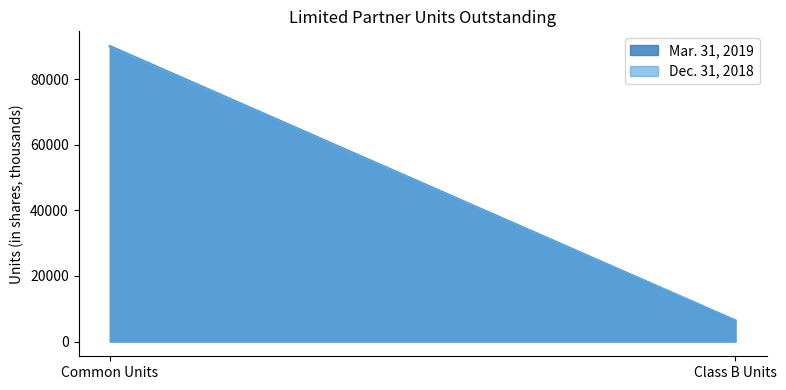

Which category has the highest value in the Mar. 31, 2019 series?

Common Units